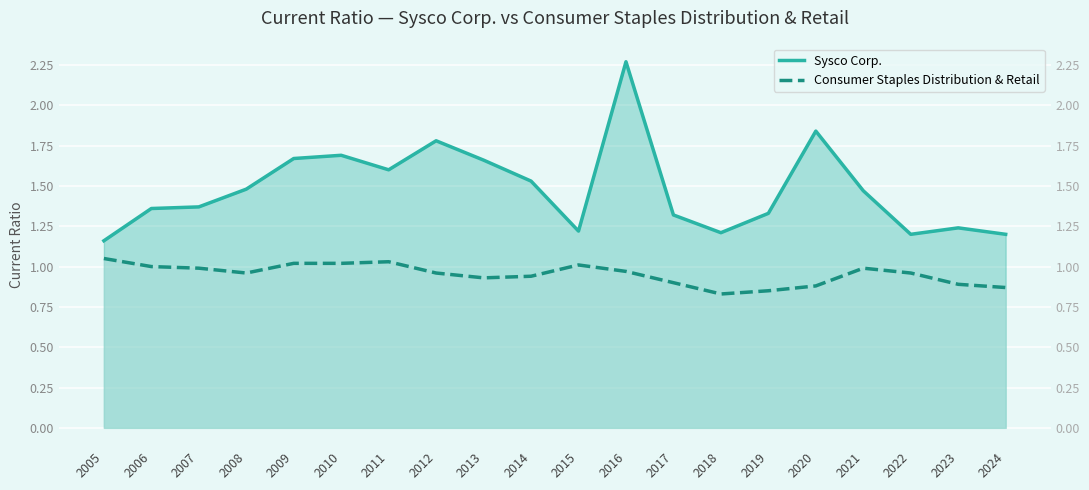

At 2014, list the series in order from largest to smallest.

Sysco Corp., Consumer Staples Distribution & Retail